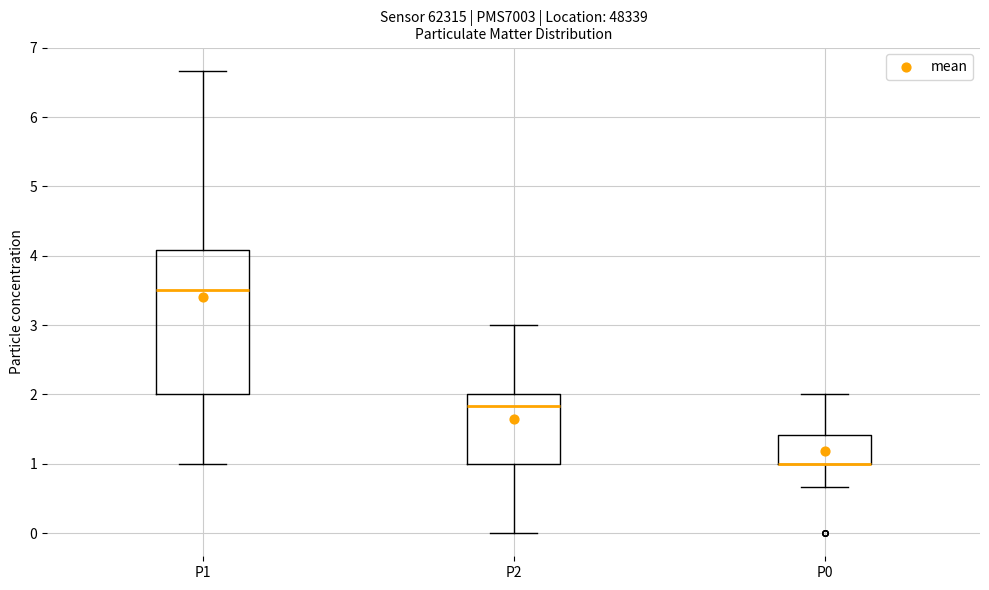

Reading left to right, read every box against the y-axis: the position of its median line, the range the box covers, and the ends of its whiskers. The values are not printed on the chart, so give them approximately, as read against the axis.

P1: median 3.5, box 2.0 to 4.1, whiskers 1.0 to 6.7
P2: median 1.8, box 1.0 to 2.0, whiskers 0.0 to 3.0
P0: median 1.0 (drawn on the box's lower edge), box 1.0 to 1.4, whiskers 0.7 to 2.0